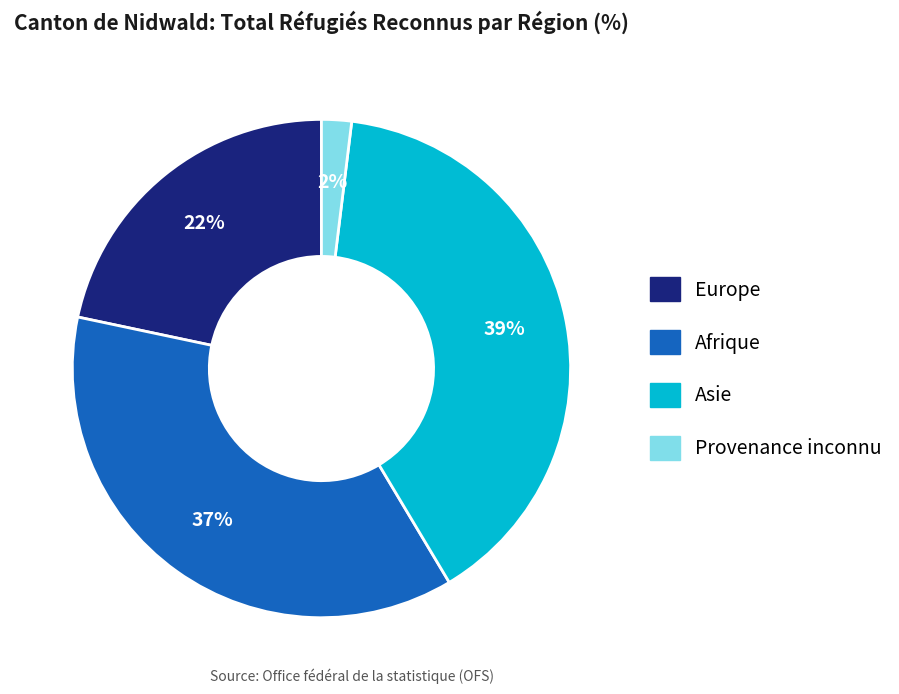

The Provenance inconnu slice represents 14% of the pie. True or false?

False